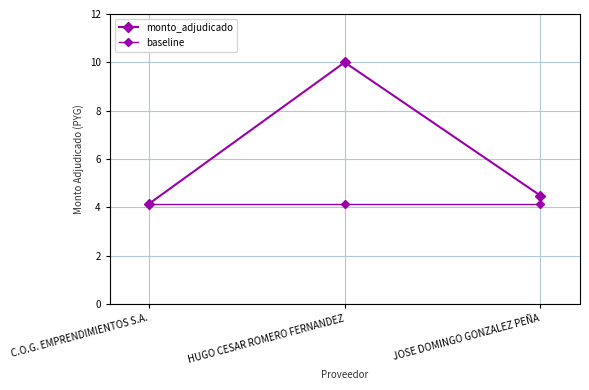

Reading right to left, extract all data points from this chart.

monto_adjudicado: 4.5	10.0	4.1
baseline: 4.1	4.1	4.1